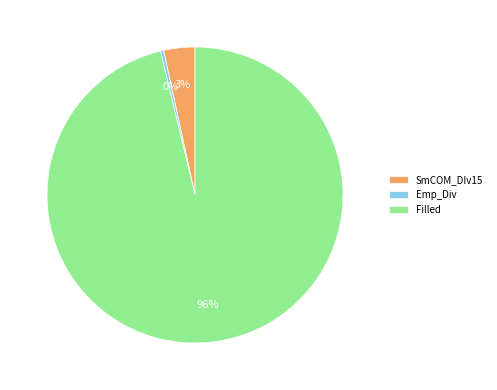

Is the sum of Filled and Emp_Div greater than half?

Yes